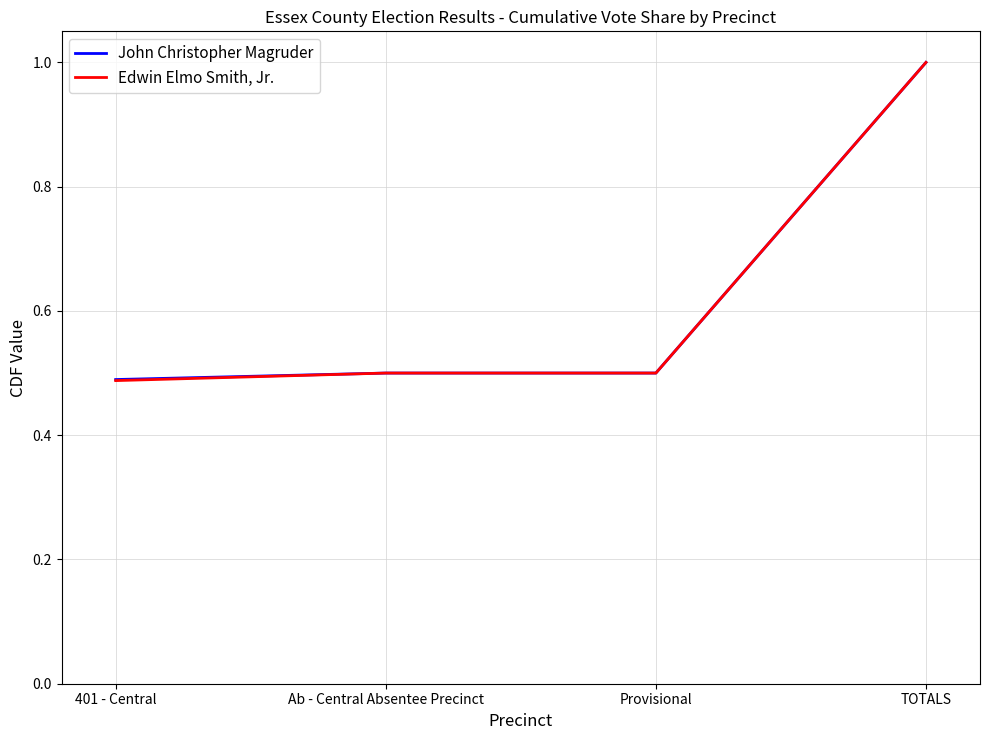

Is this an area chart (filled region under the line)?

No